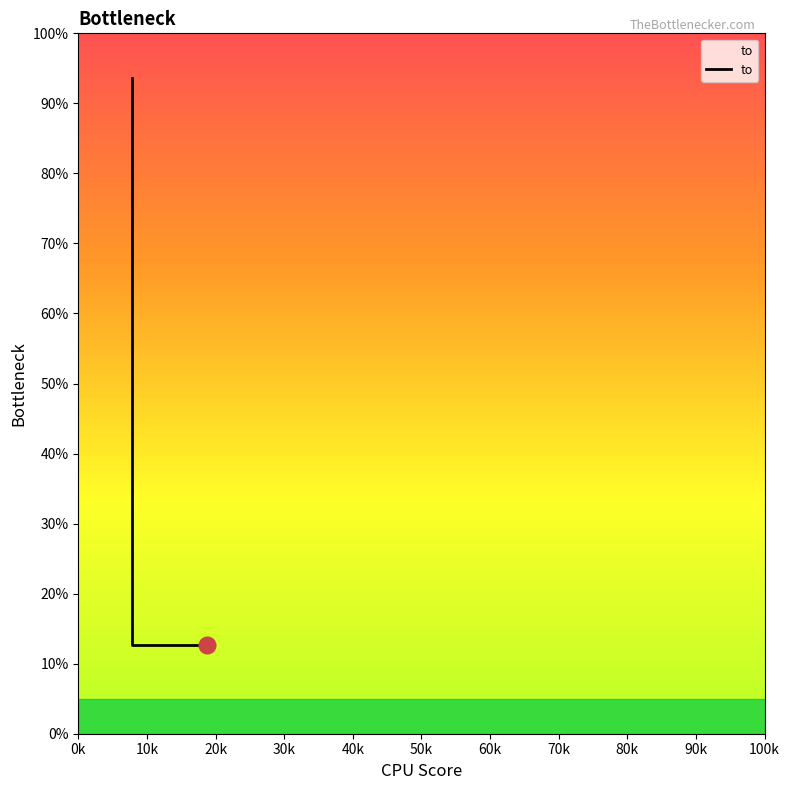

How many lines are shown in the chart?

1